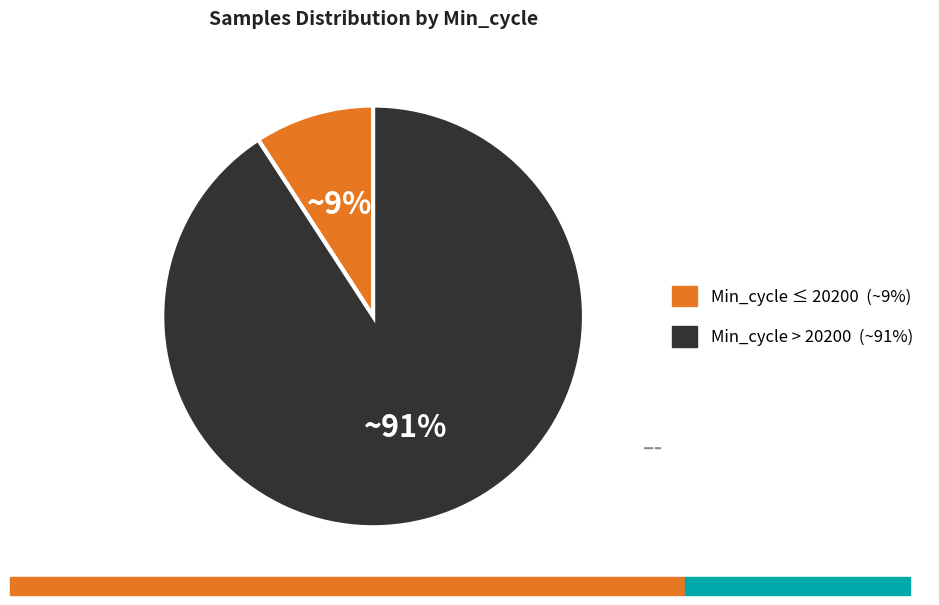

To the nearest percent, what is the average slice percentage?

50%